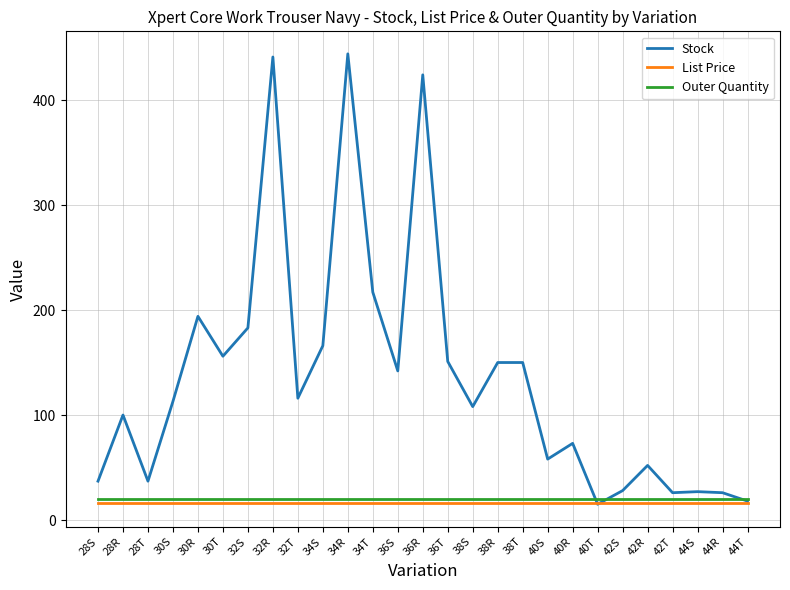

At which category does Stock reach its first local valley?

28T